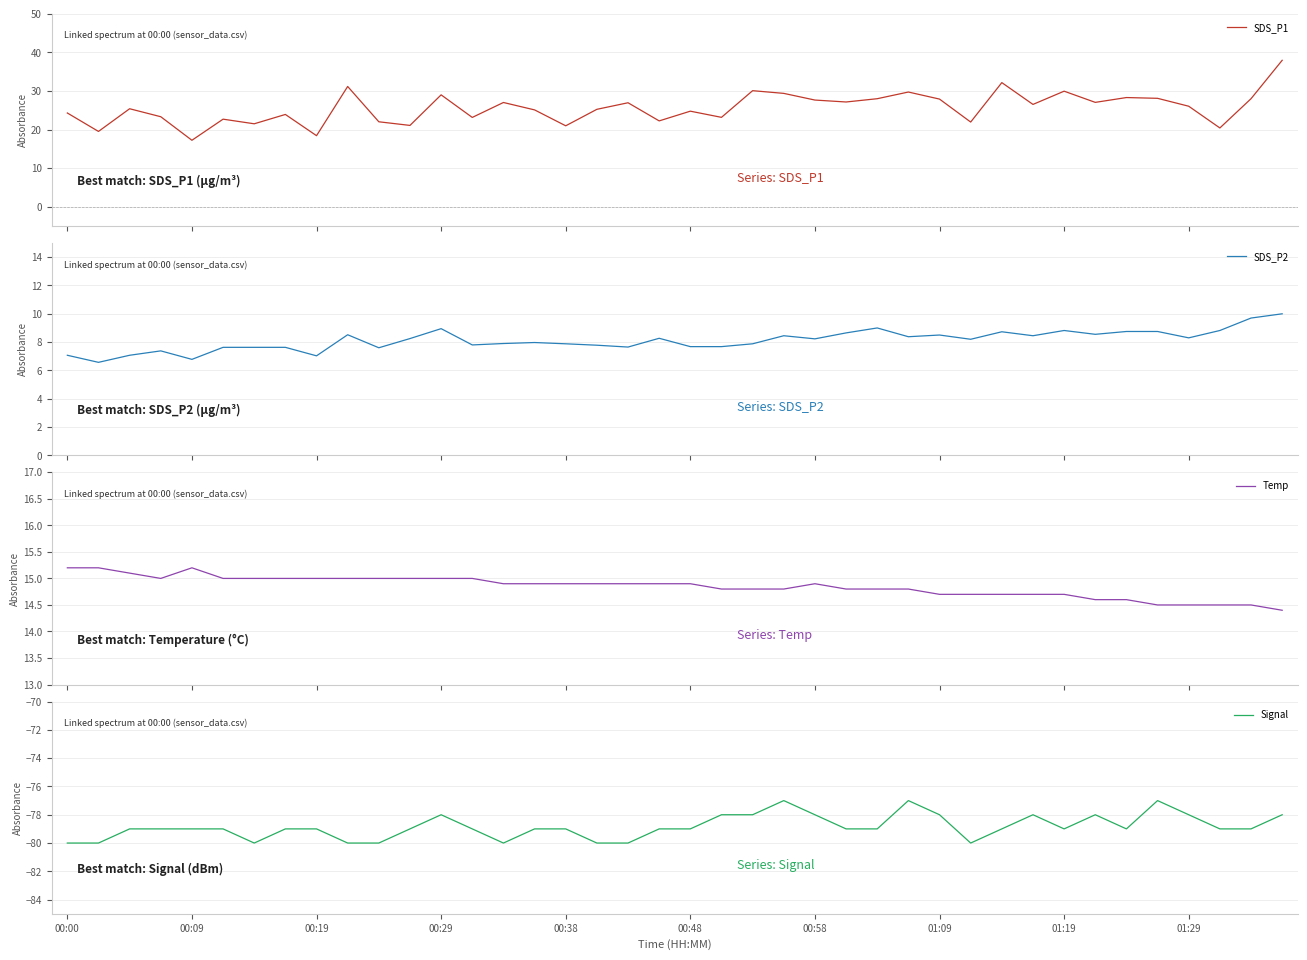

What is the average value of the Signal series?

-78.8